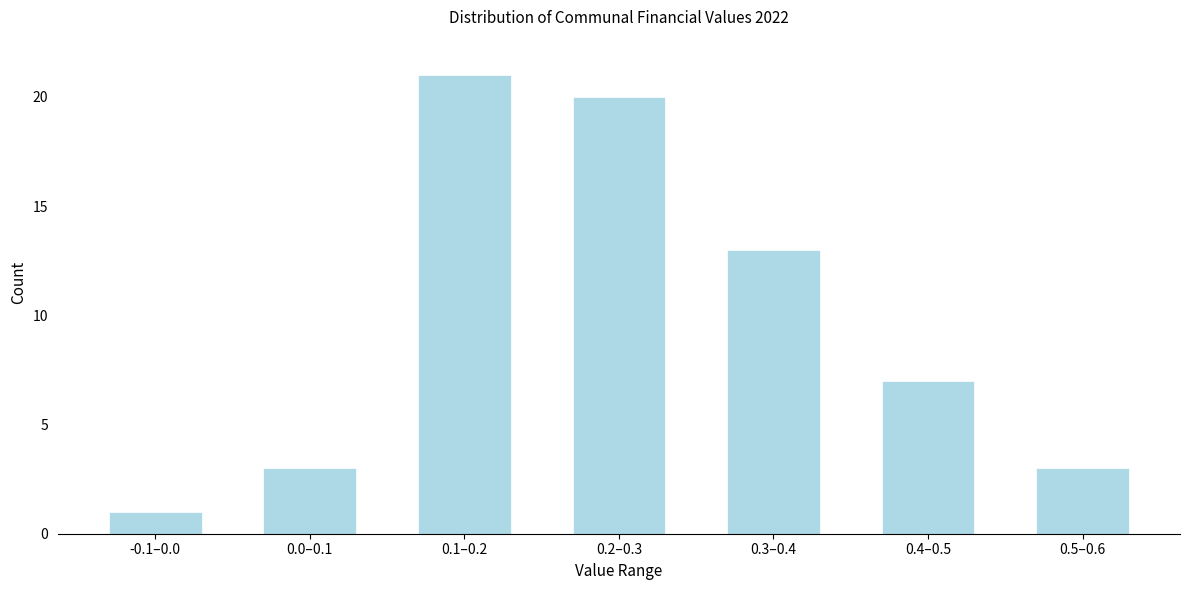

Reading left to right, what are all the values shown in this chart?

1	3	21	20	13	7	3